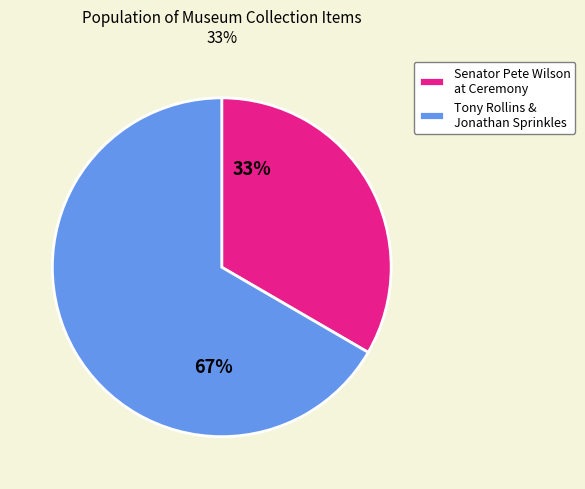

How many slices are in this pie chart?

2